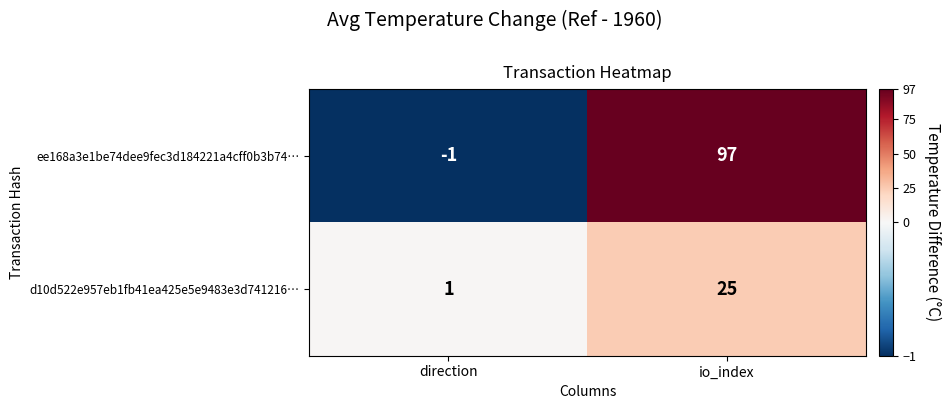

True or false: ee168a3e1be74dee9fec3d184221a4cff0b3b74… has a value of -1 at direction.

True